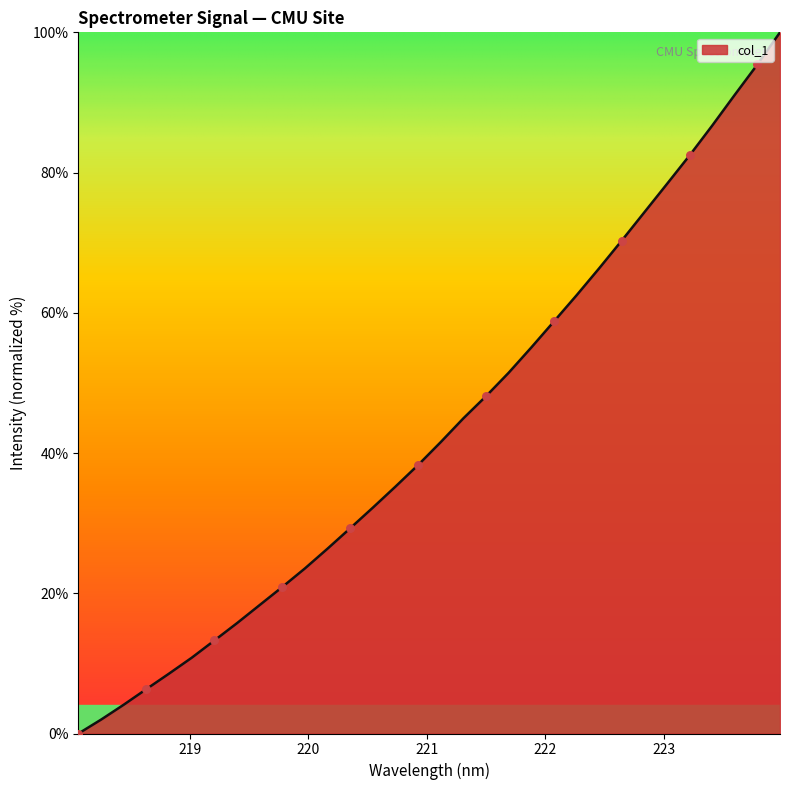

What is the maximum value shown in the chart?

100.0